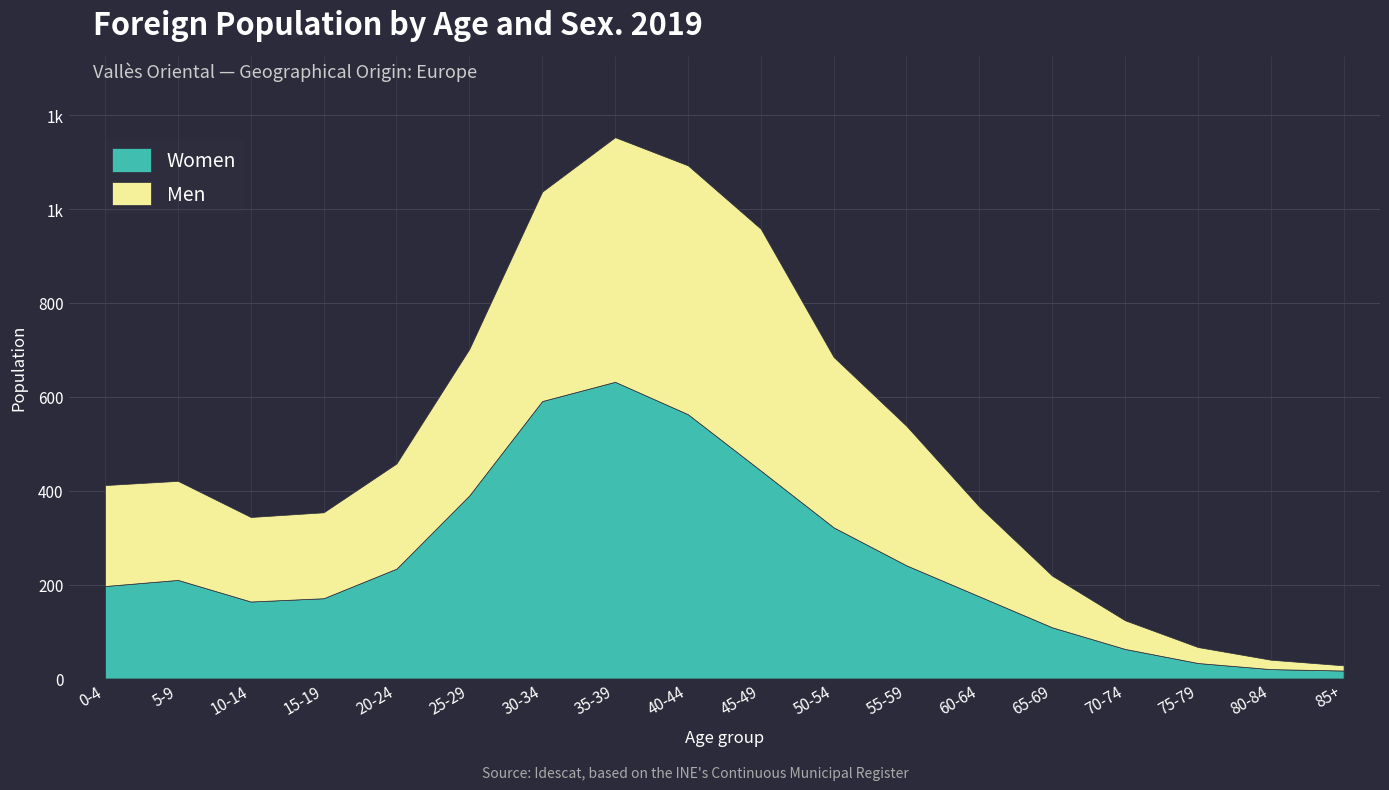

At how many categories does at least one series exceed 398?

4